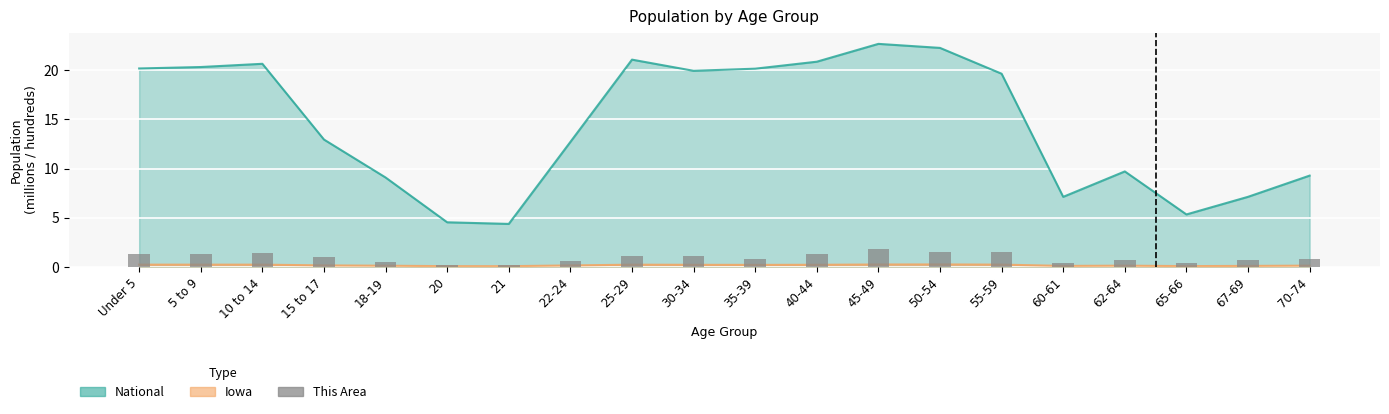

How many bars are there in total?

20